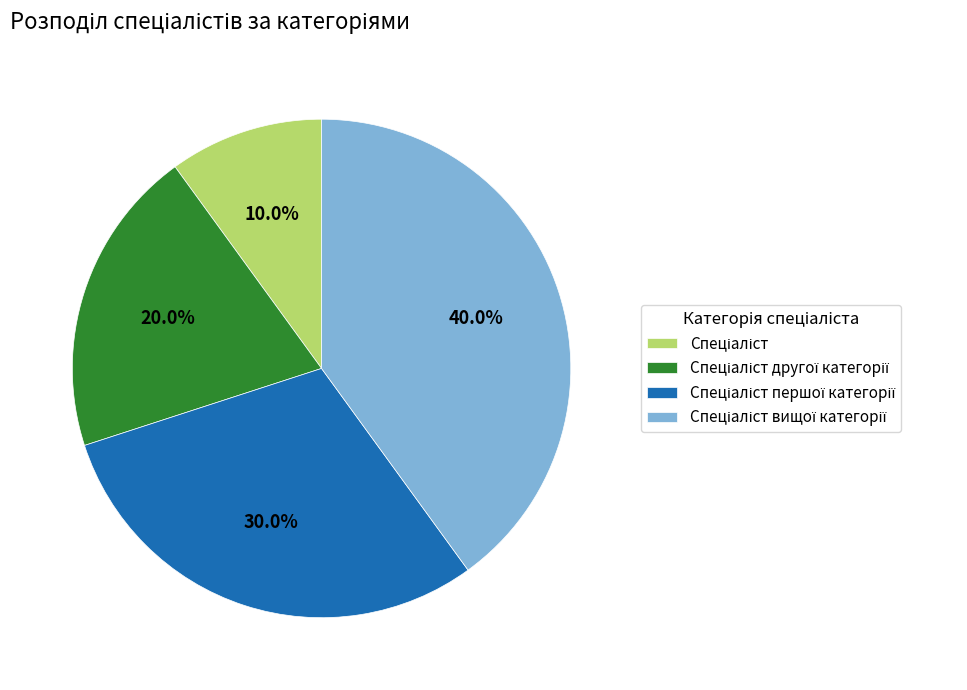

Is there a majority slice in this chart?

No